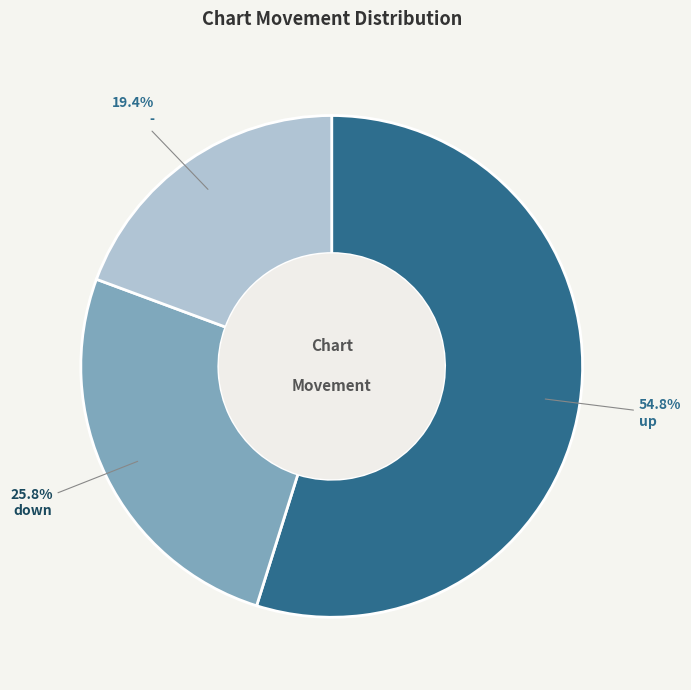

Is there a majority slice in this chart?

Yes